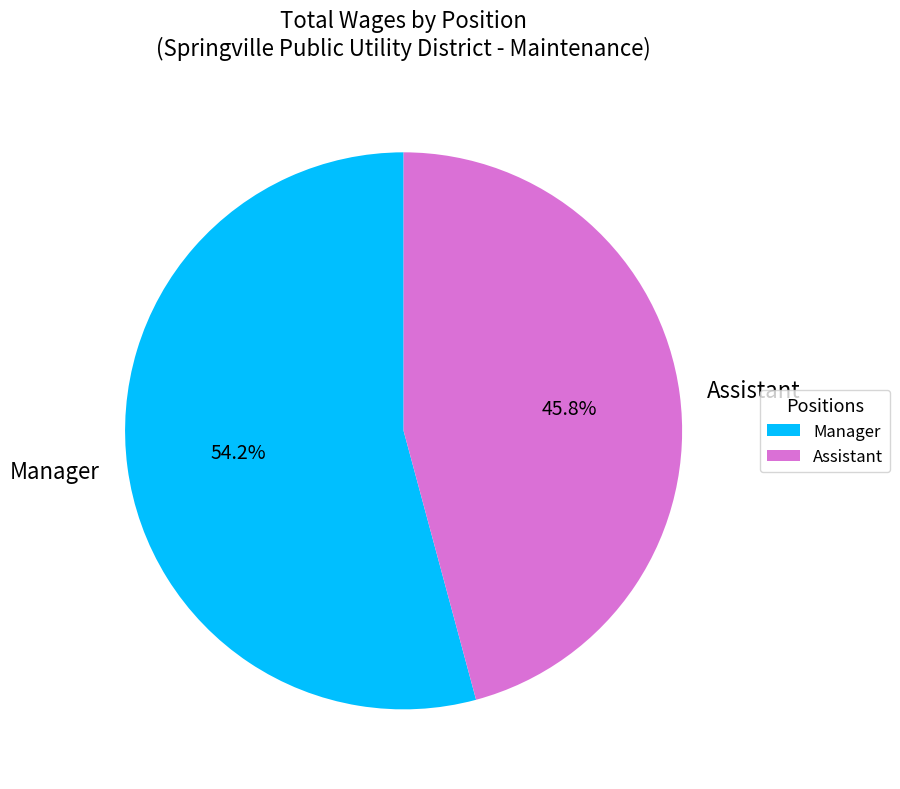

To the nearest percent, what is the difference between the largest and smallest slice percentages?

8%